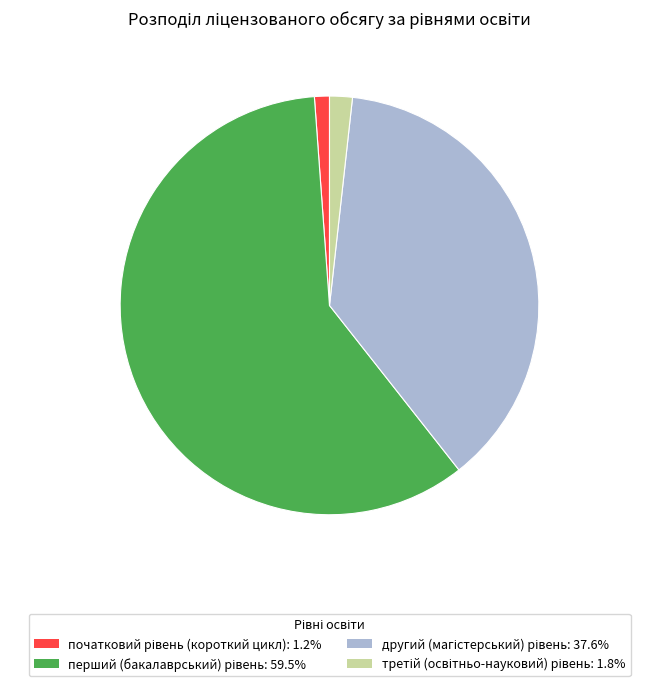

How many segments does this pie chart have?

4